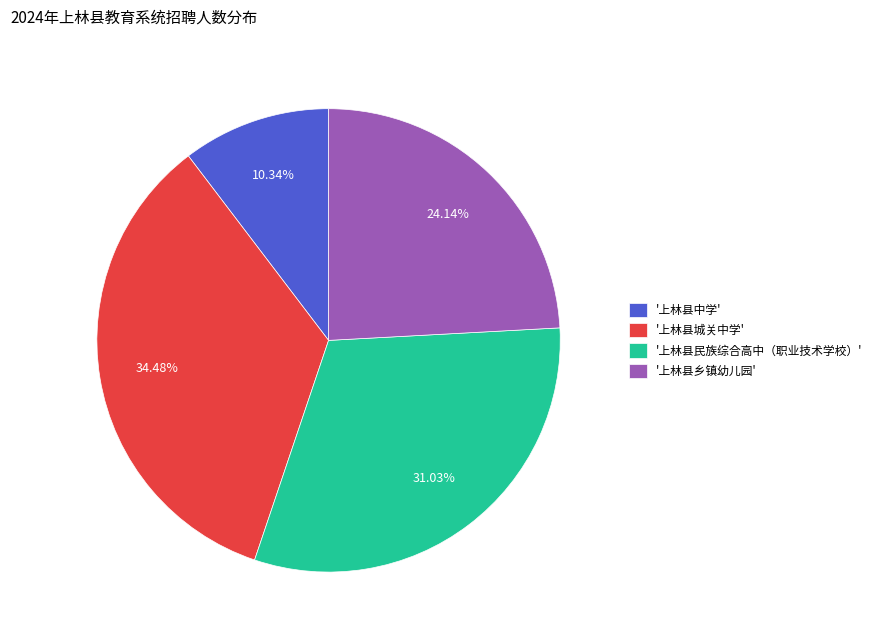

Rank the categories by value from highest to lowest.

'上林县城关中学', '上林县民族综合高中（职业技术学校）', '上林县乡镇幼儿园', '上林县中学'